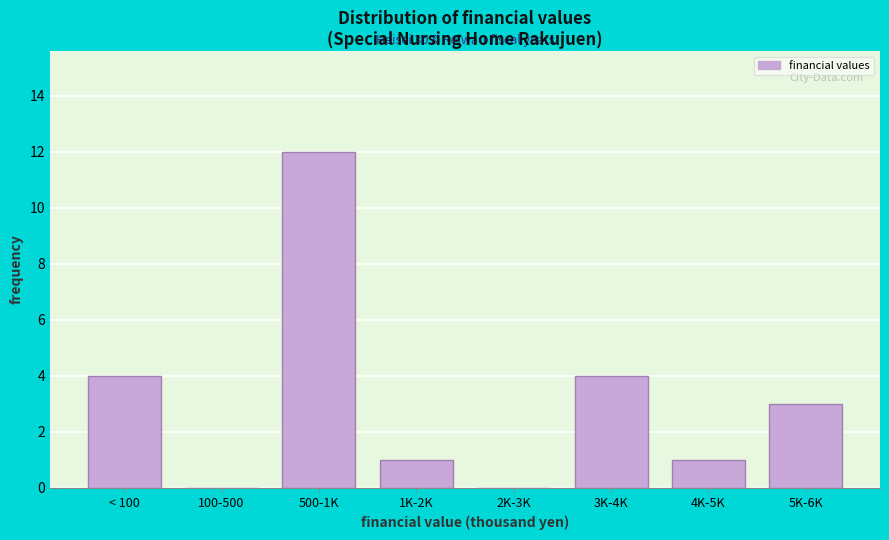

What is the sum of all values?

25